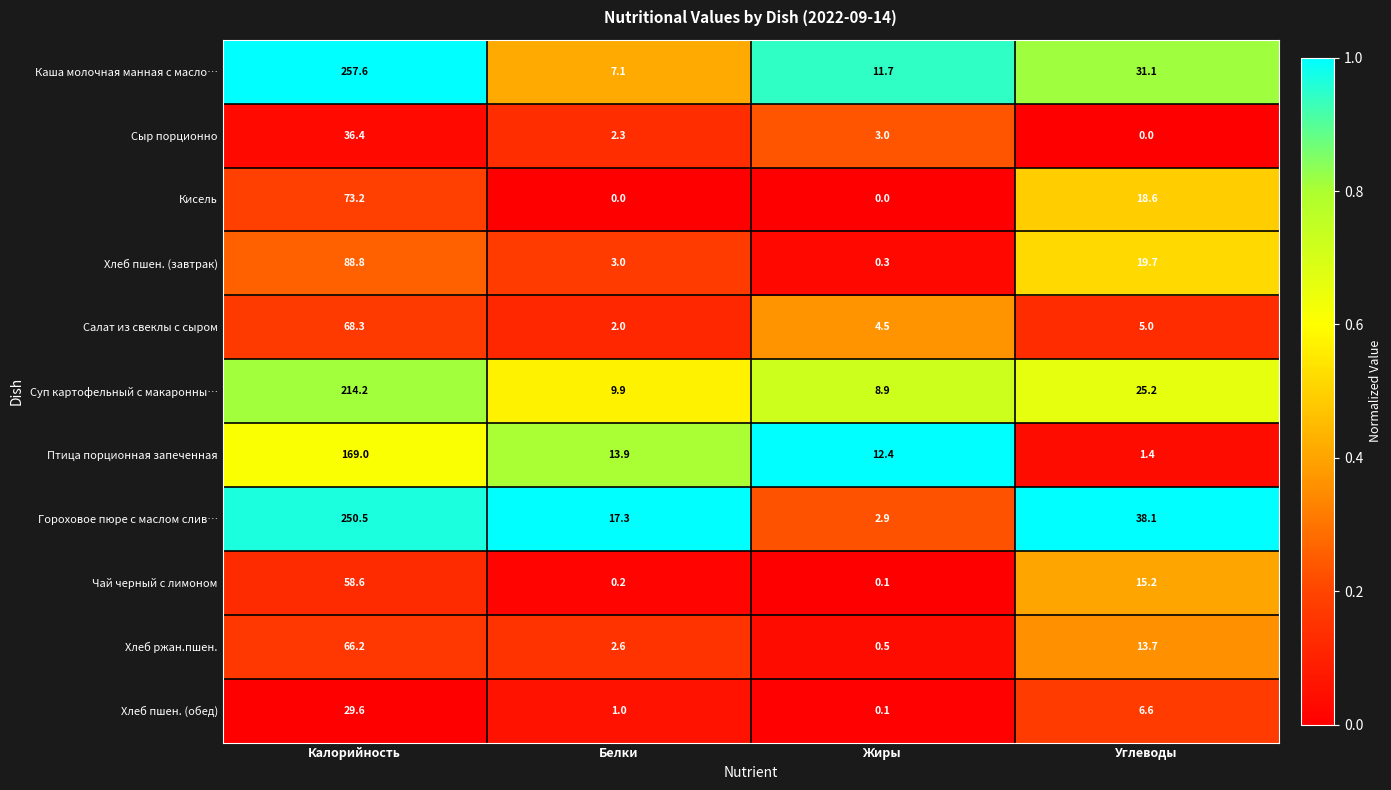

At which label does Салат из свеклы с сыром reach its minimum?

Белки